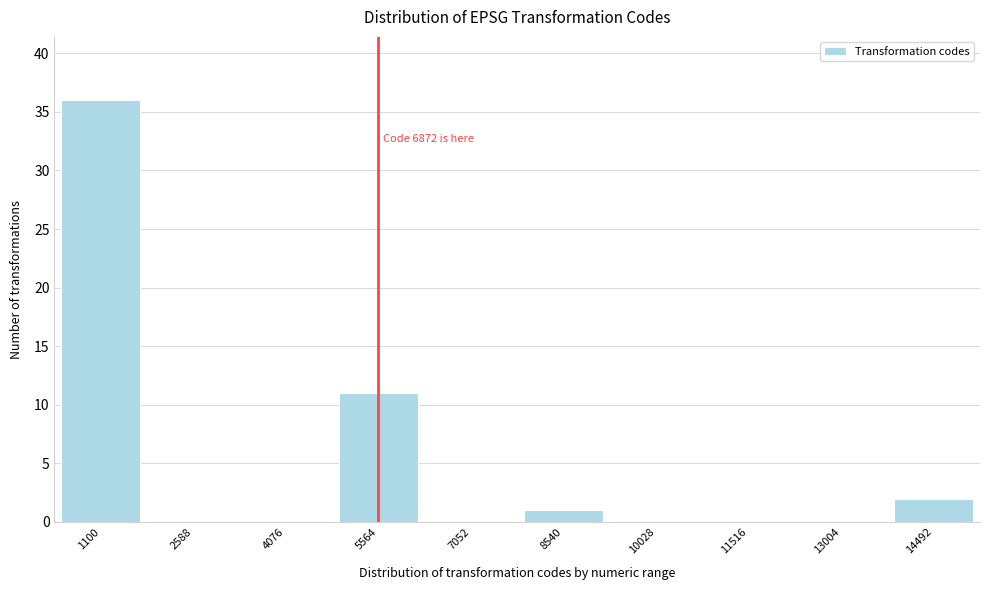

Reading left to right, list all the values displayed in this chart.

1100=36	2588=0	4076=0	5564=11	7052=0	8540=1	10028=0	11516=0	13004=0	14492=2